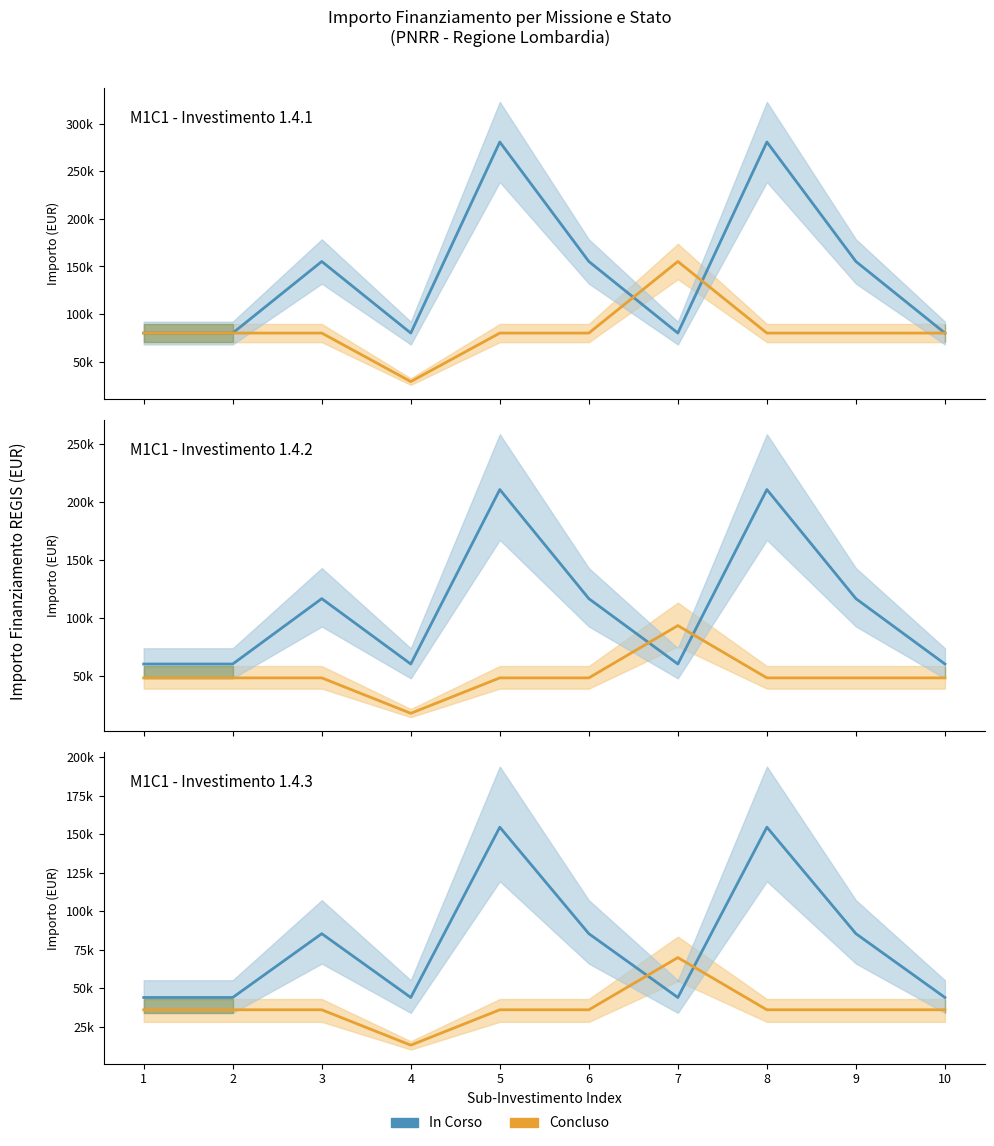

At which category does Concluso reach its first local peak?

7